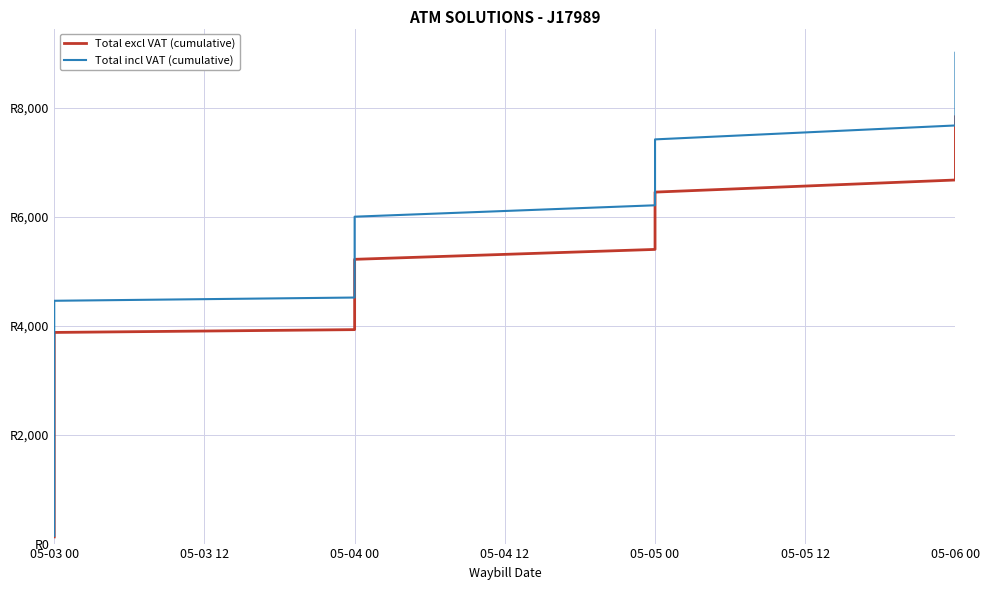

What is the label of the 19th point from the right?

05-04 00